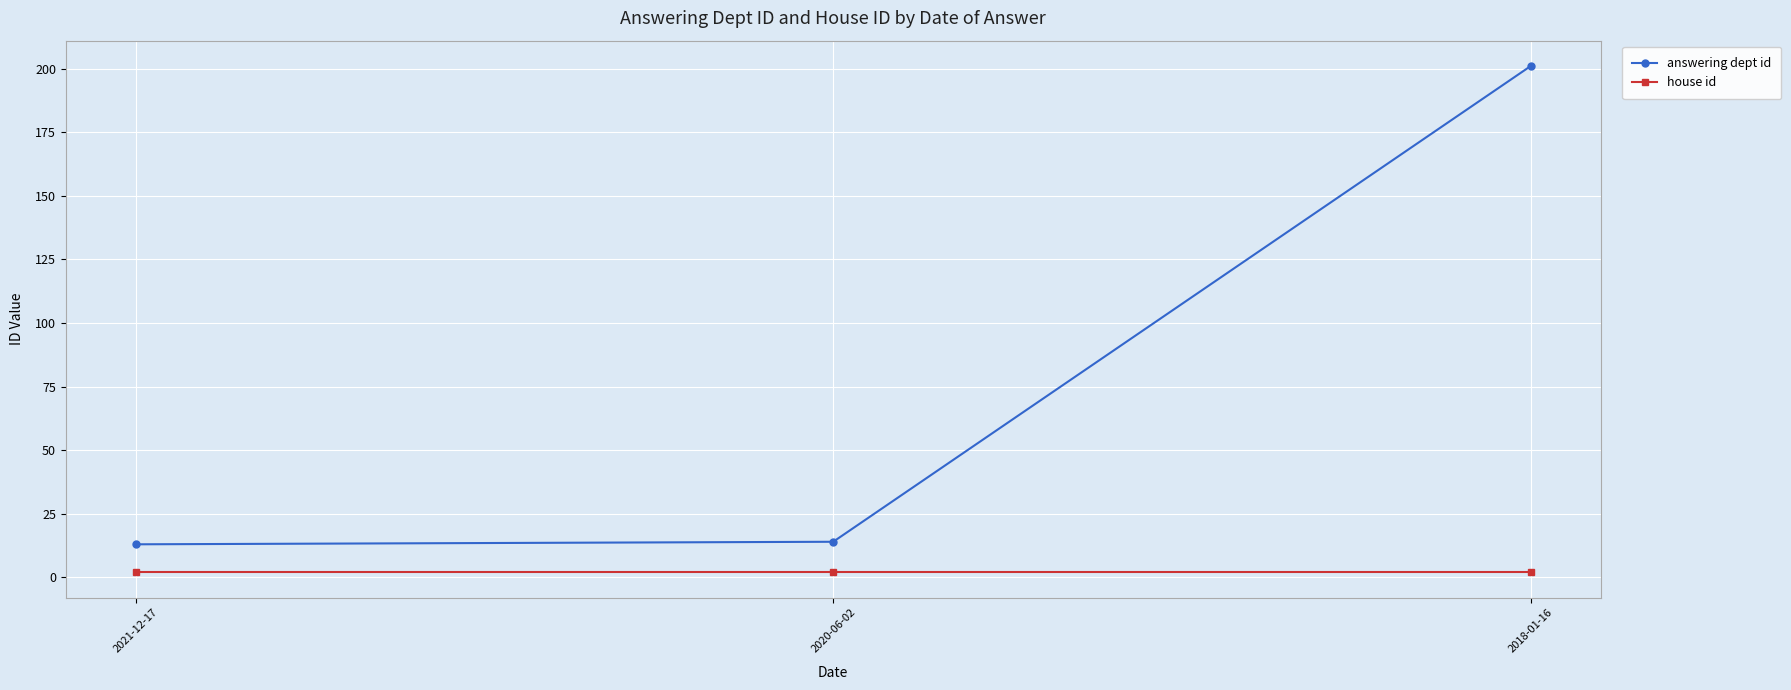

Read the house id value at 2021-12-17.

2